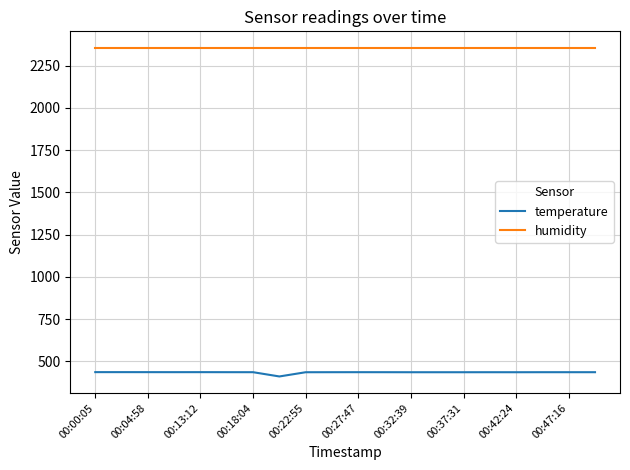

True or false: humidity and temperature cross at least once.

False